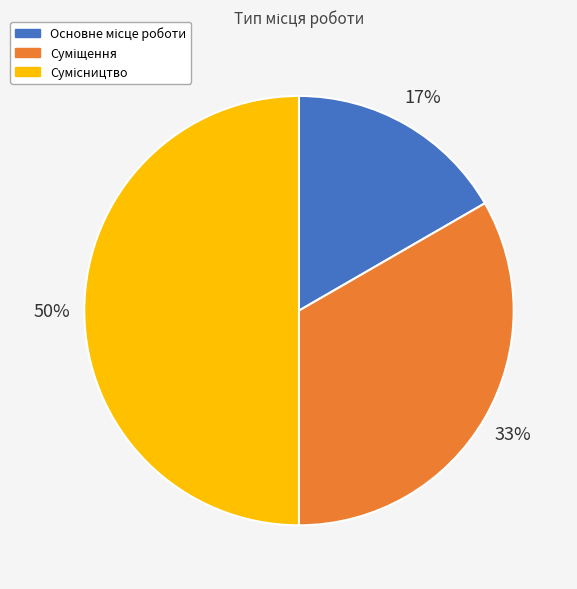

To the nearest percent, what is the difference between the largest and smallest slice percentages?

33%